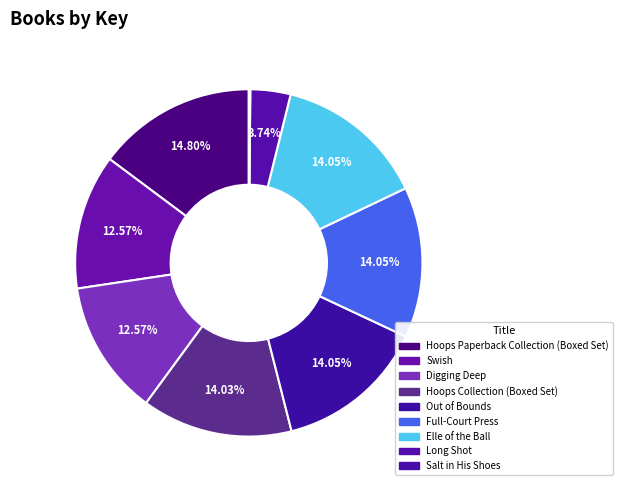

What percentage do Digging Deep and Out of Bounds together represent?

26.6%